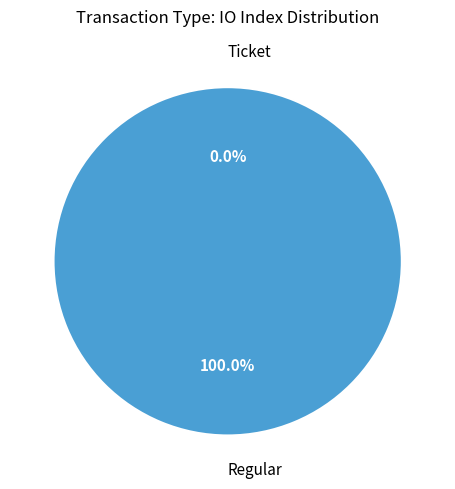

Which category accounts for the majority?

Regular